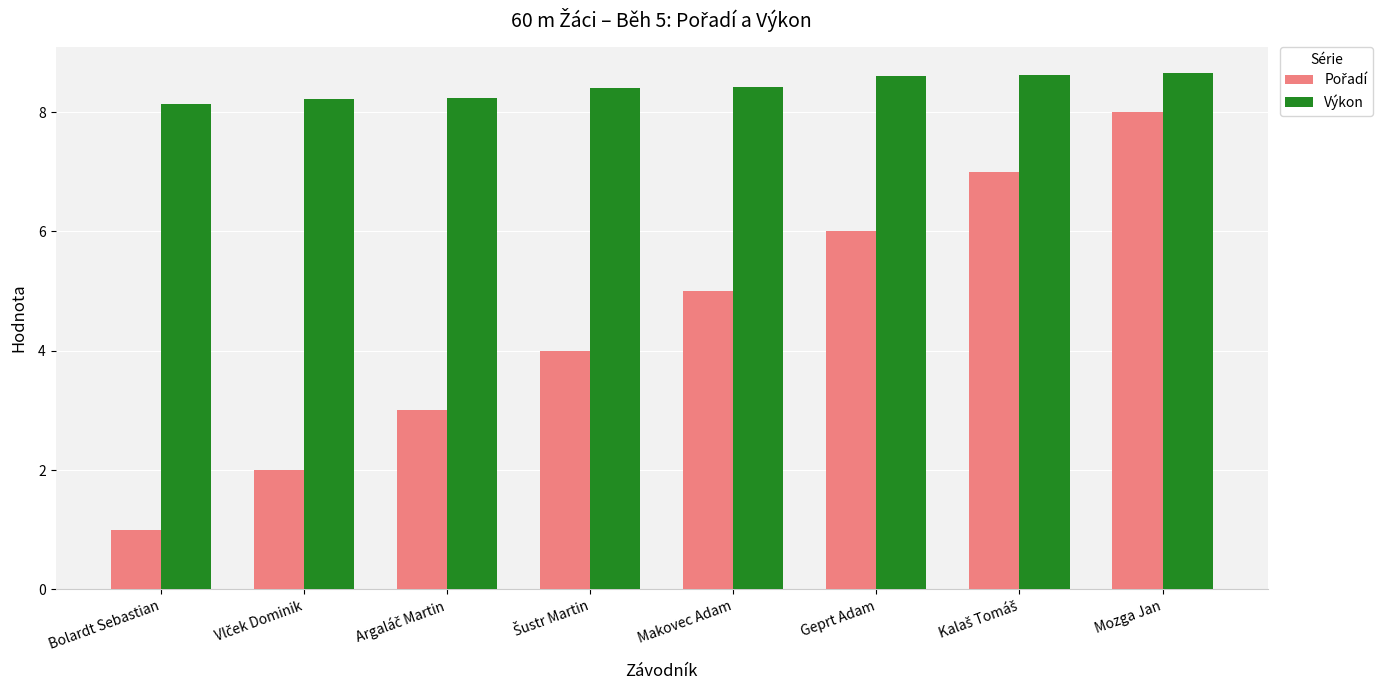

The Výkon series shows 1.9 at Geprt Adam. True or false?

False